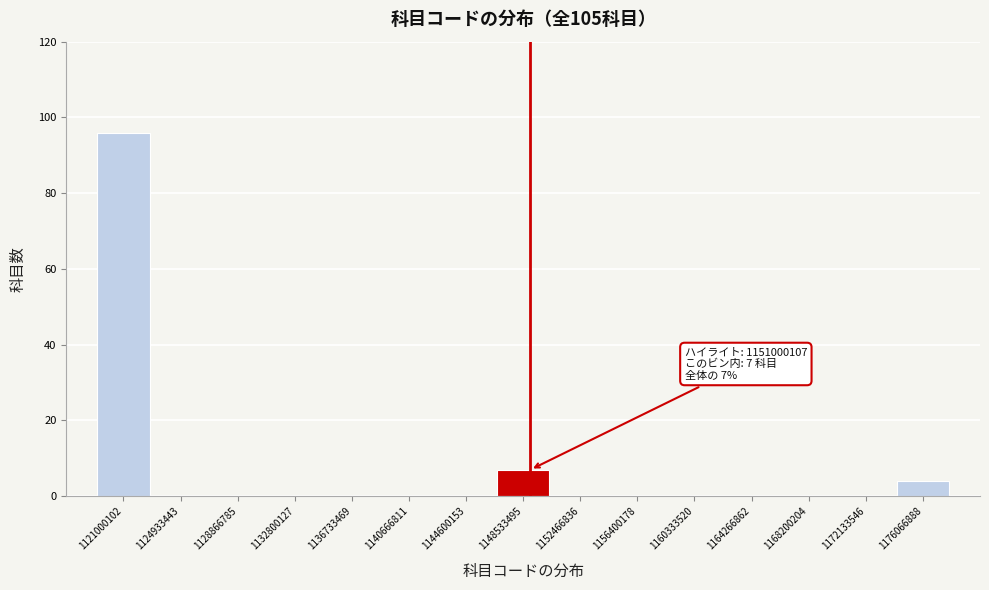

Reading left to right, transcribe all the data shown in this chart.

1121000102=96	1124933443=0	1128866785=0	1132800127=0	1136733469=0	1140666811=0	1144600153=0	1148533495=7	1152466836=0	1156400178=0	1160333520=0	1164266862=0	1168200204=0	1172133546=0	1176066888=4